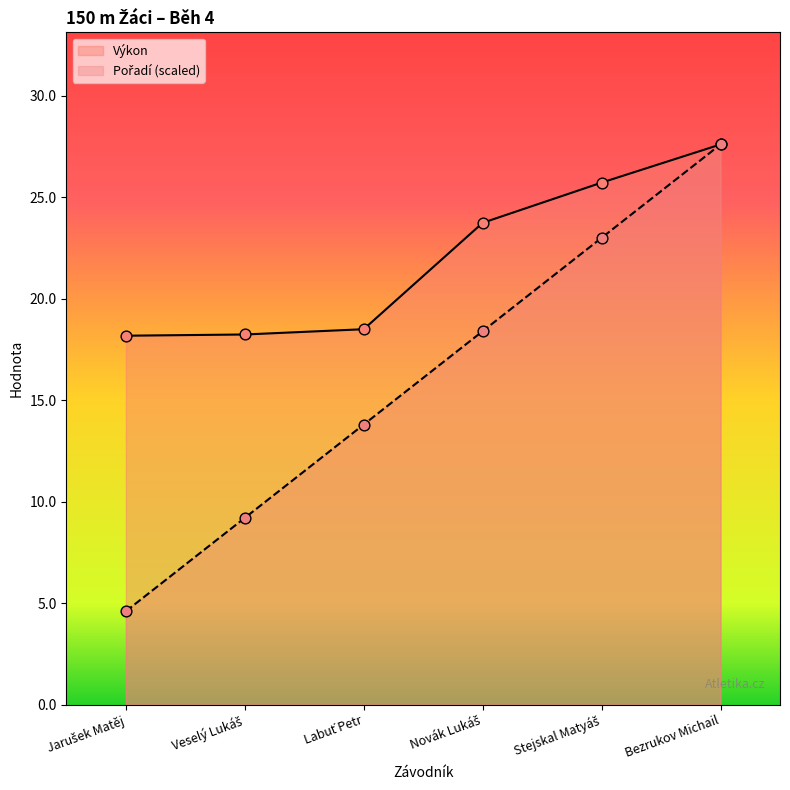

What are all the series names shown in the legend?

Pořadí, Výkon